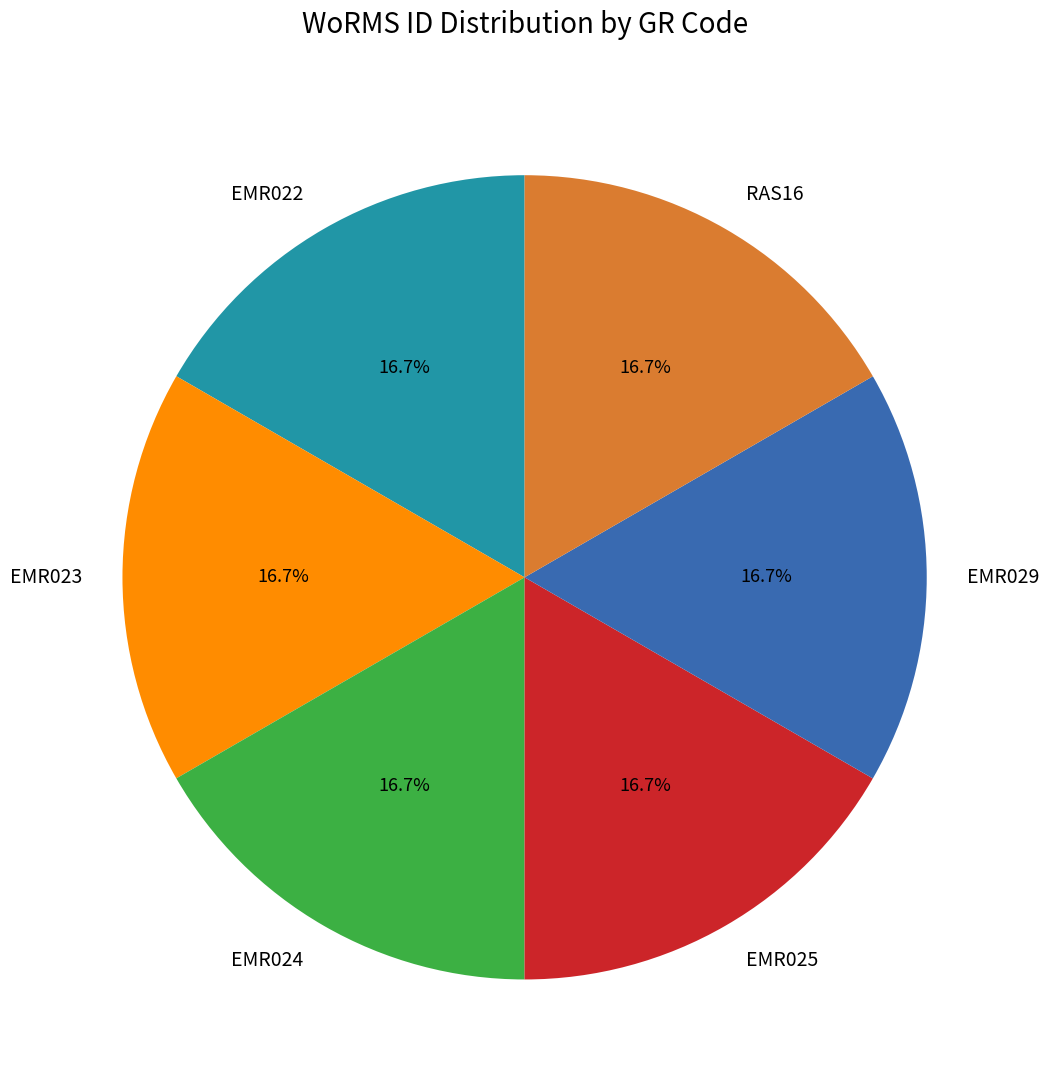

Approximately how many times larger is the value at EMR022 compared to EMR023?

1.0